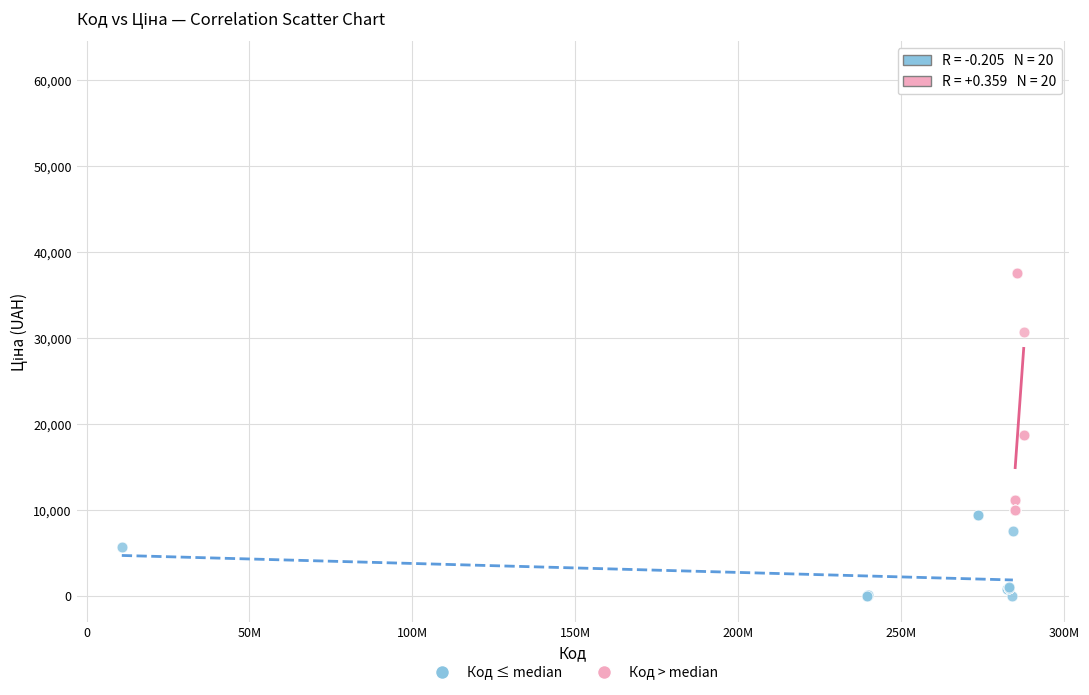

Which series contains the lowest Y value?

Код ≤ median